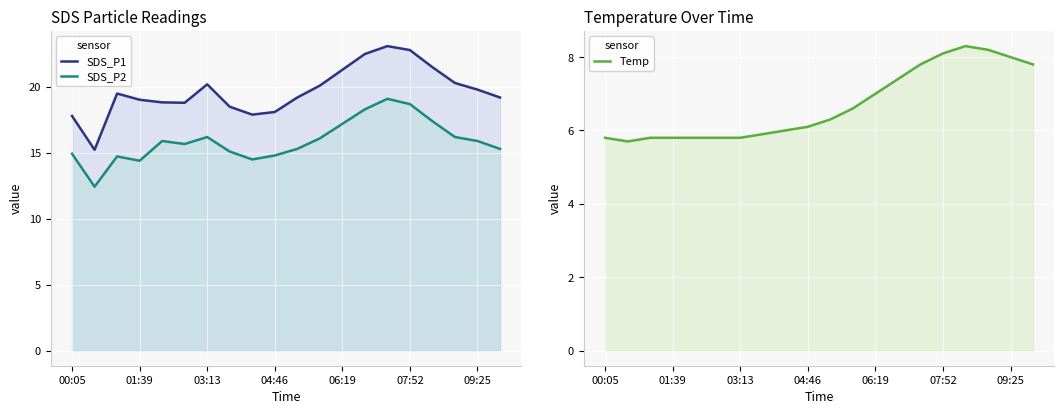

Count the number of data series in this chart.

3